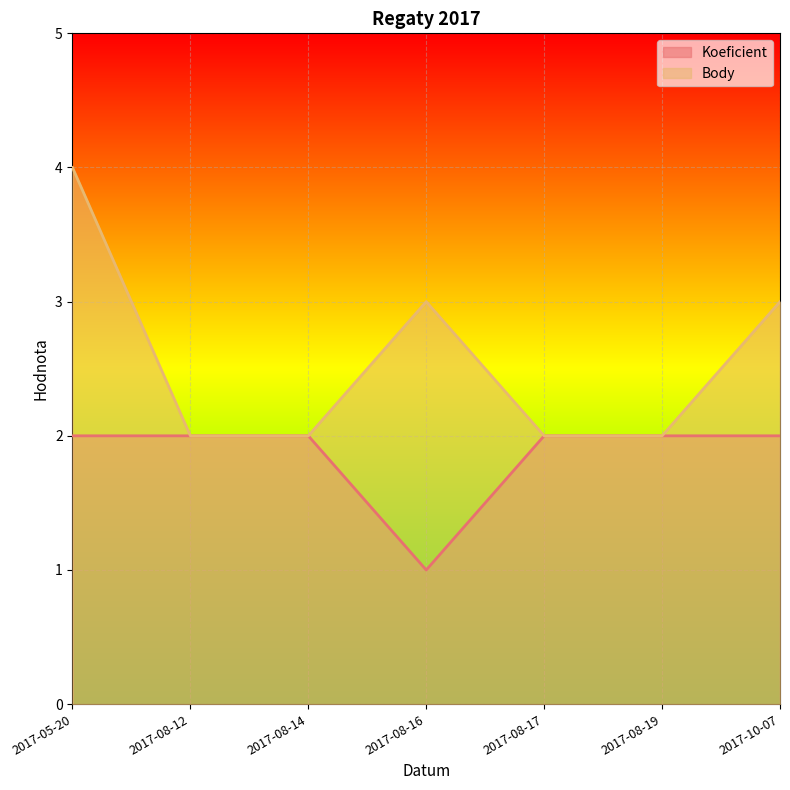

What is the label of the 4th point from the right?

2017-08-16